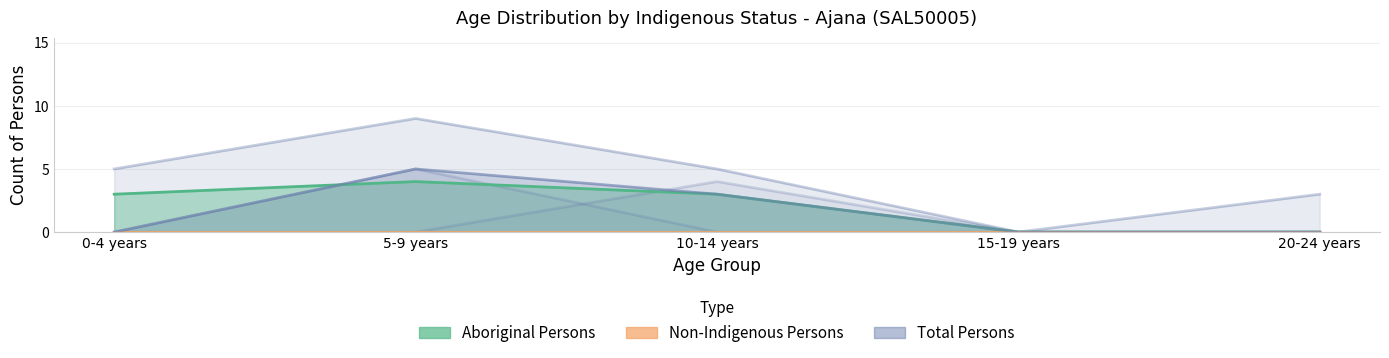

Reading left to right, extract all data points from this chart.

Total Persons: 5	9	5	0	3
Aboriginal Males: 0	5	0	0	0
Aboriginal Females: 0	0	4	0	0
Aboriginal Persons: 3	4	3	0	0
Total Males: 0	5	3	0	0